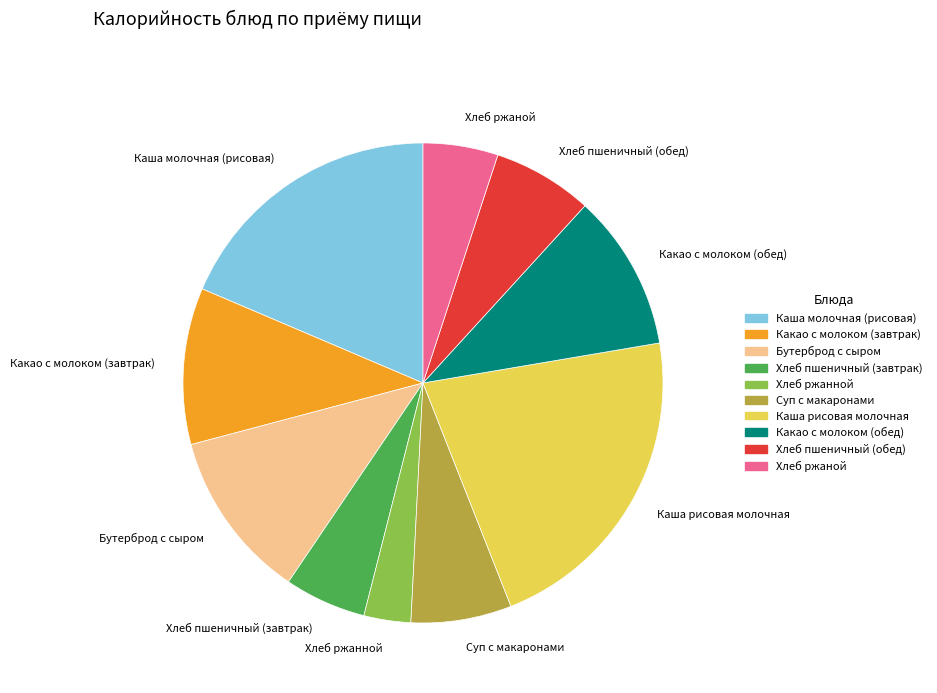

The Каша рисовая молочная slice represents 34% of the pie. True or false?

False